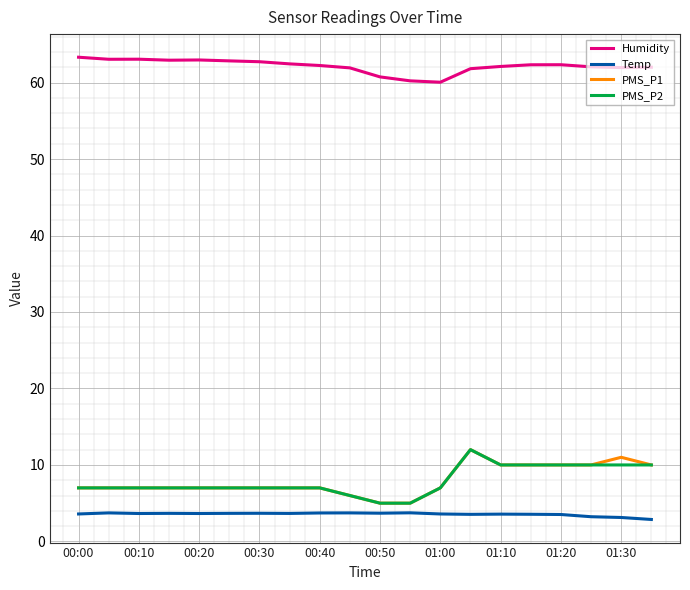

True or false: Humidity and PMS_P1 intersect in this chart.

False